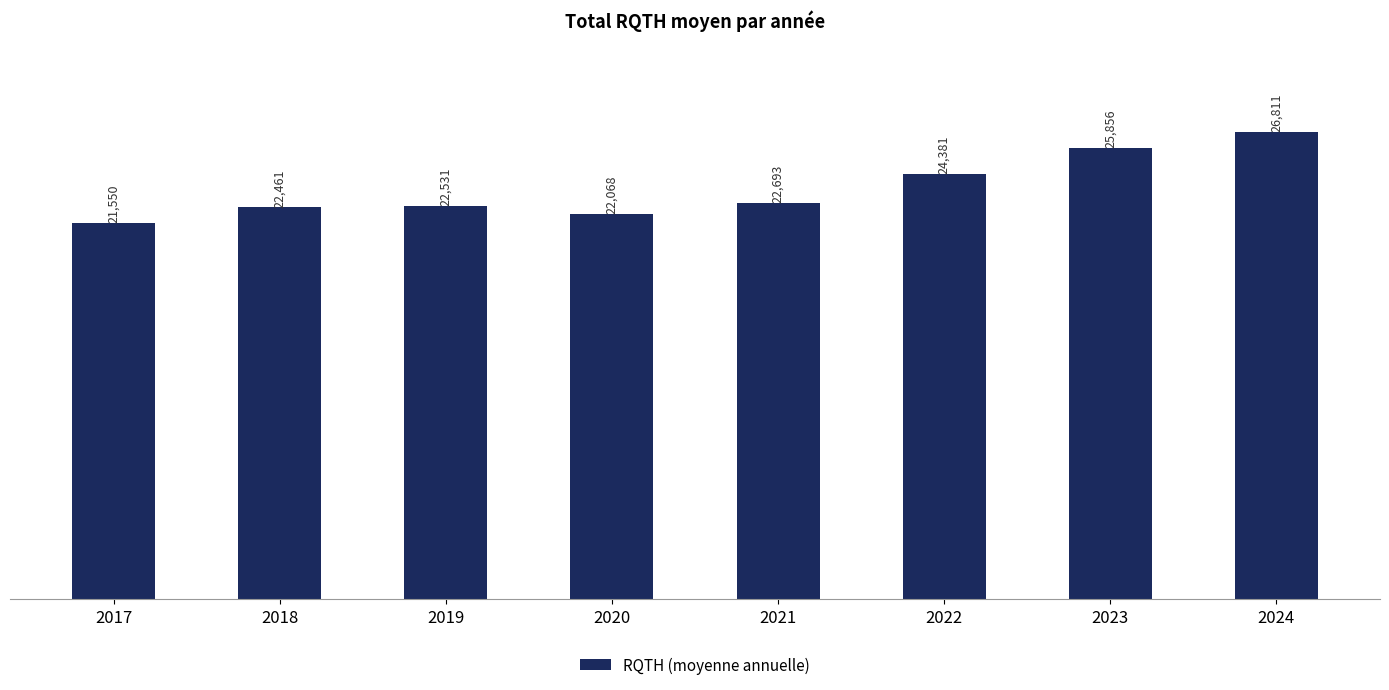

What is the change in value from 2017 to 2024?

+5261